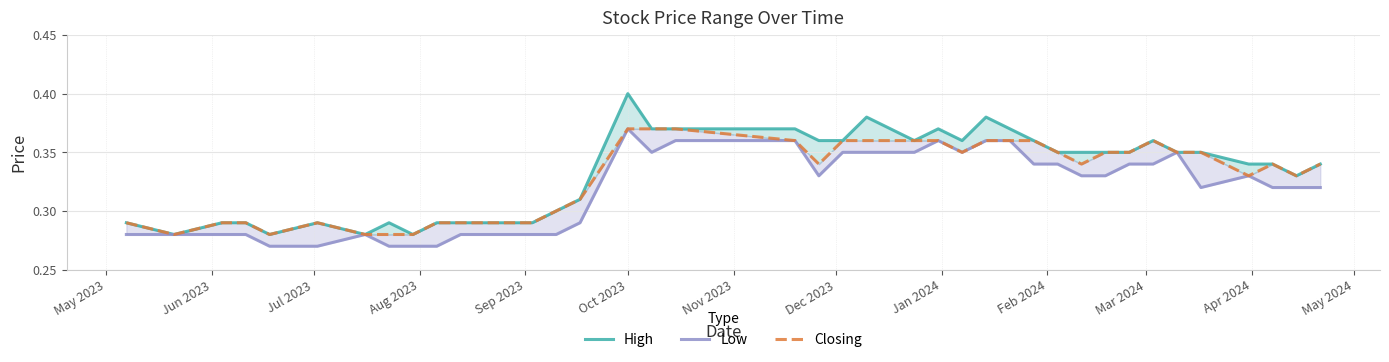

Count the number of categories in the chart.

40